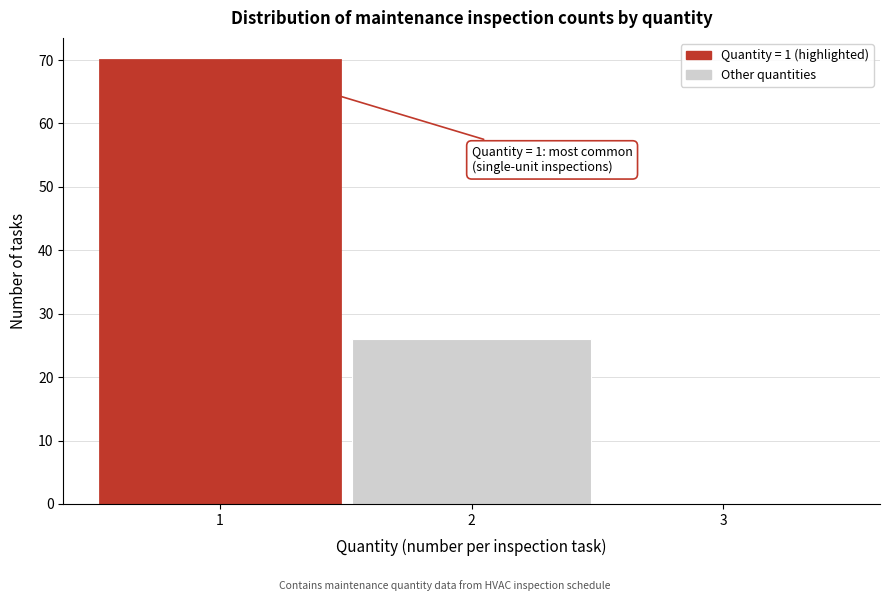

Over which range of the x-axis is the bar tallest?

0.5 to 1.5